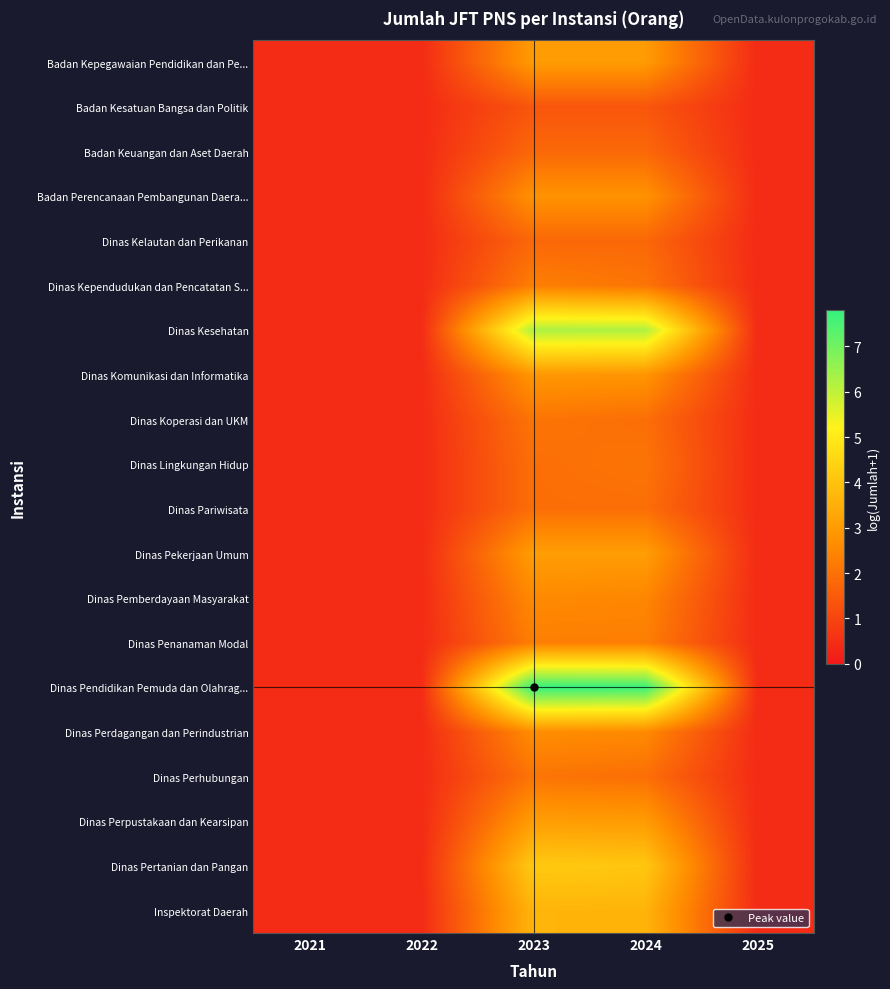

What is the total value across all series at 2024?

58.6